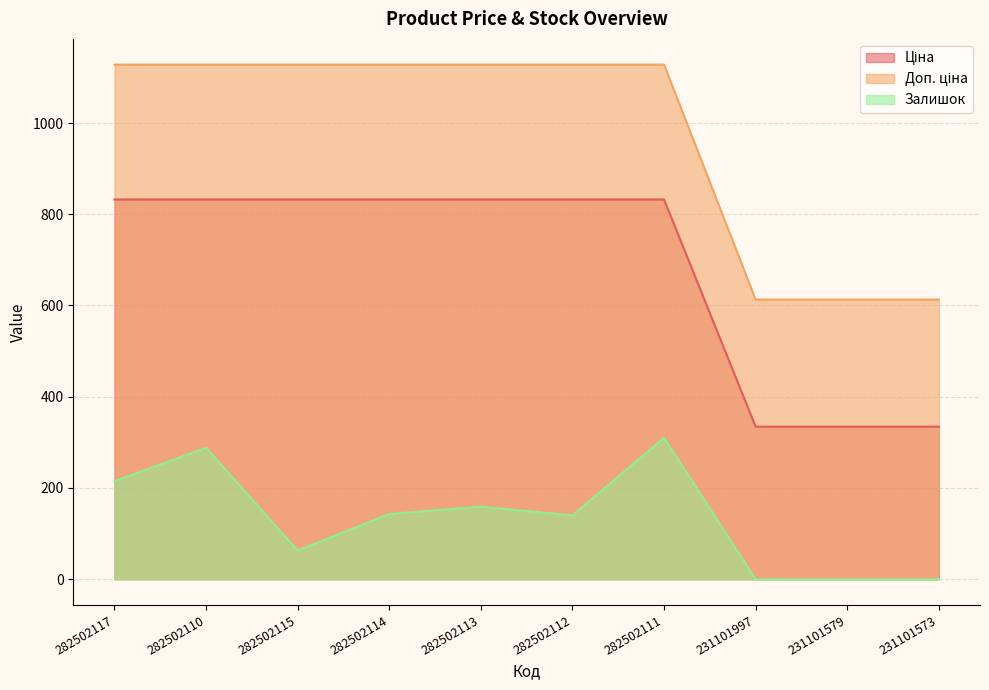

The value of Залишок at 282502114 is 143.0. True or false?

True